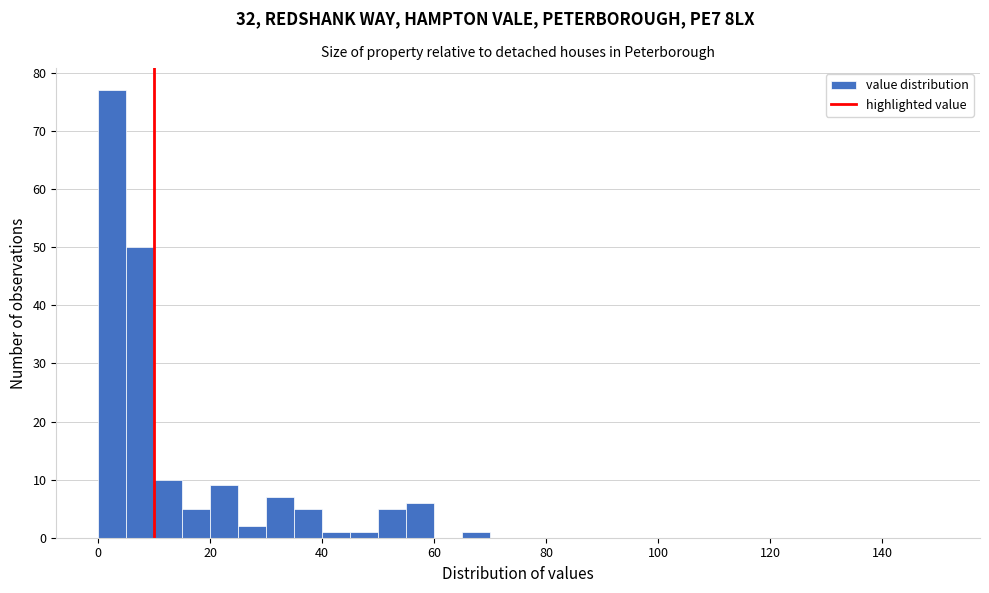

Around what value on the x-axis is the tallest bar? Give the approximate position of its centre, as read against the axis.

2